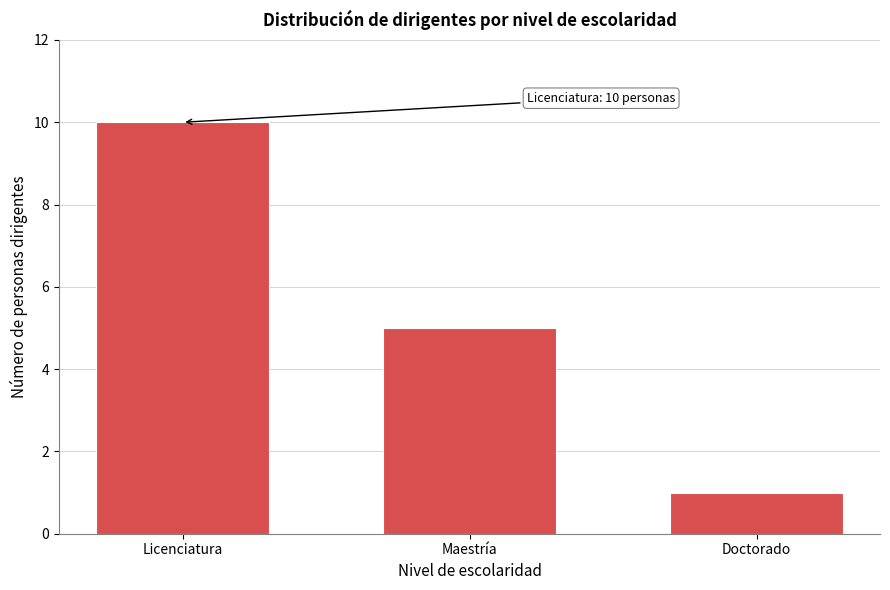

Reading right to left, what are all the values shown in this chart?

Doctorado=1	Maestría=5	Licenciatura=10